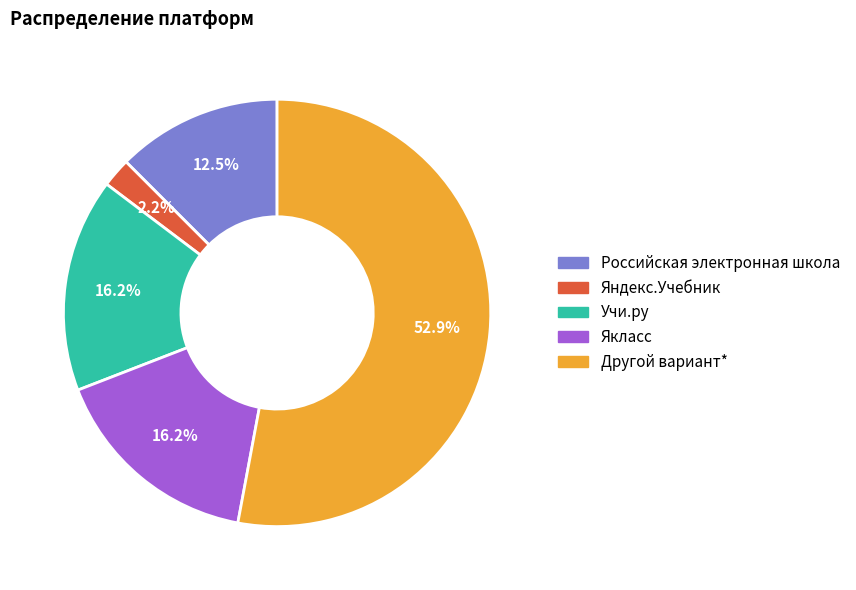

The Учи.ру slice represents 16% of the pie. True or false?

True